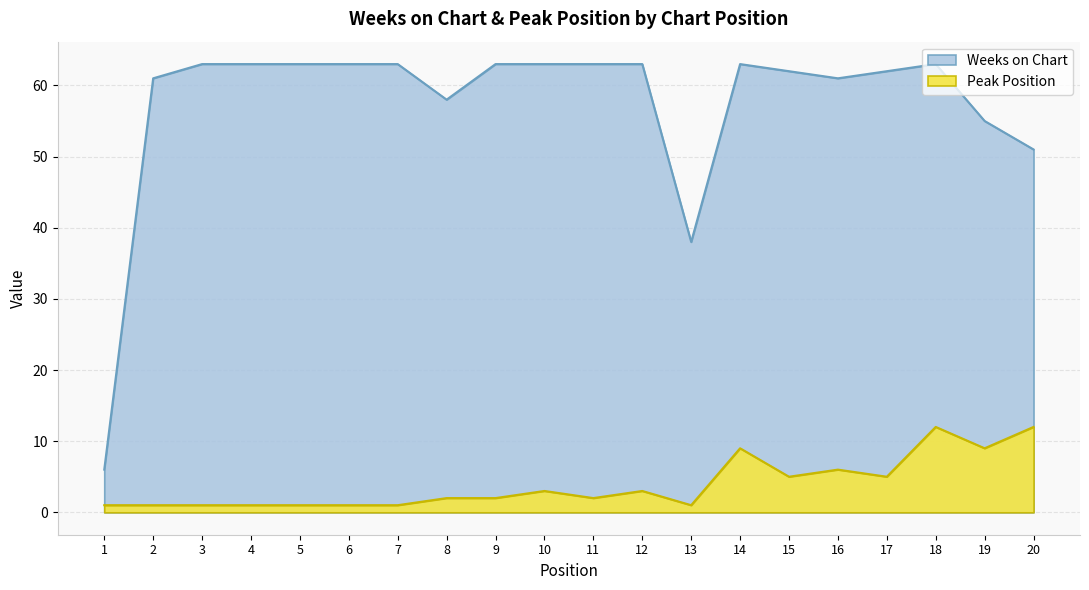

True or false: Weeks on Chart and Peak Position intersect in this chart.

False